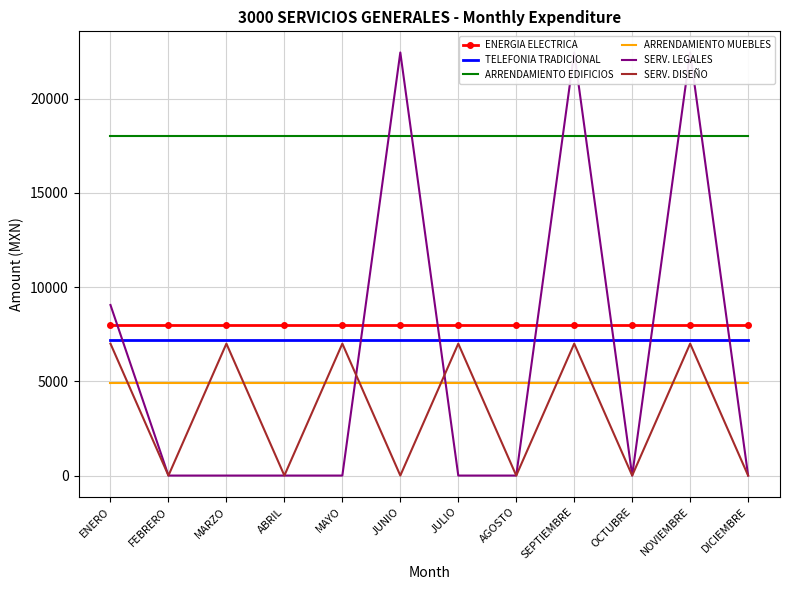

What is the total value across all series at FEBRERO?

38100